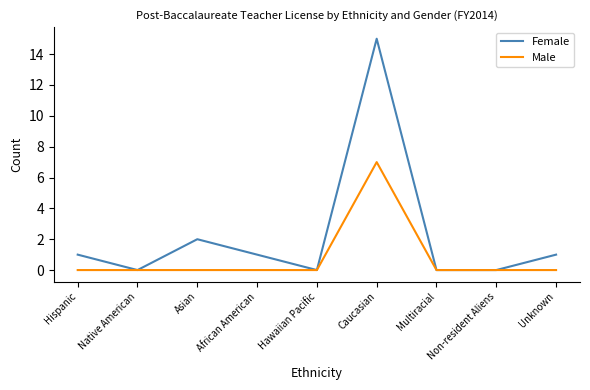

How many distinct data groups are displayed?

2